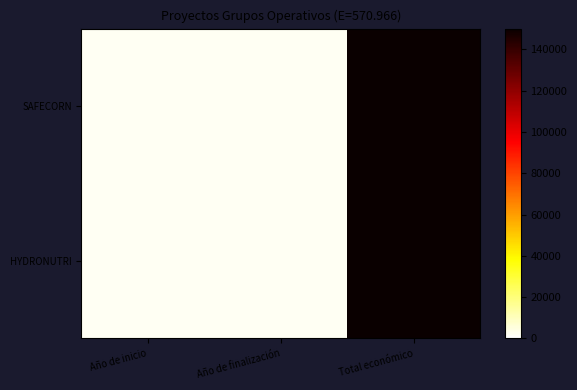

Reading left to right, transcribe all the data shown in this chart.

SAFECORN: Año de inicio=2024	Año de finalización=2027	Total económico=150000
HYDRONUTRI: Año de inicio=2024	Año de finalización=2027	Total económico=150000